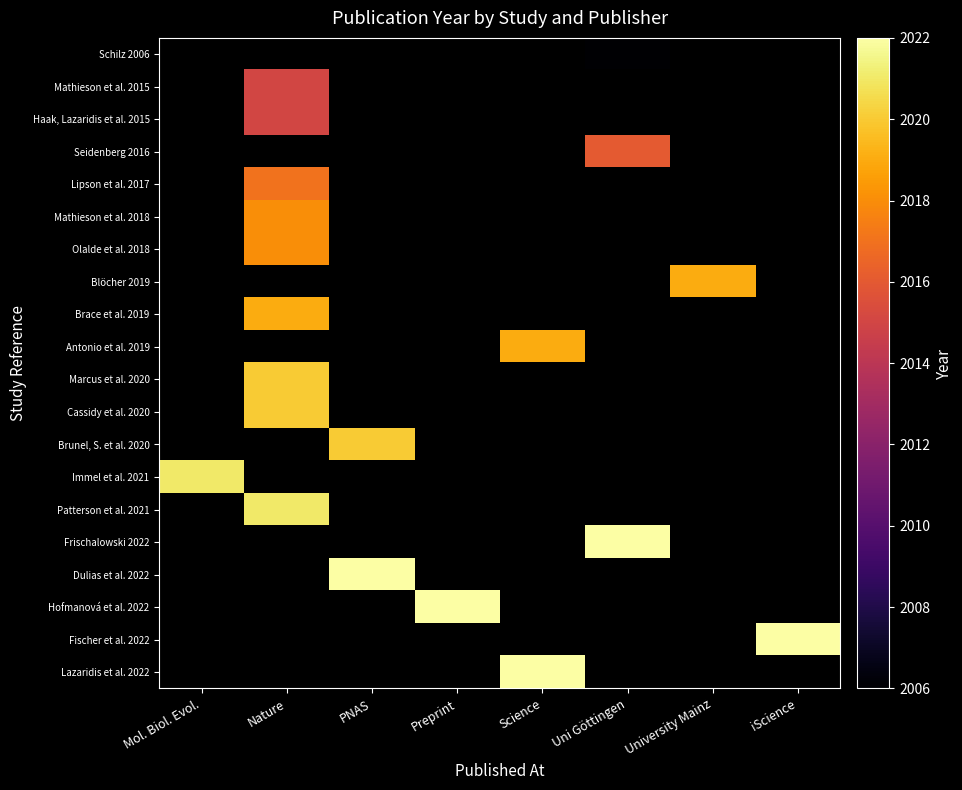

At which category does the chart reach its minimum across all series?

Uni Göttingen